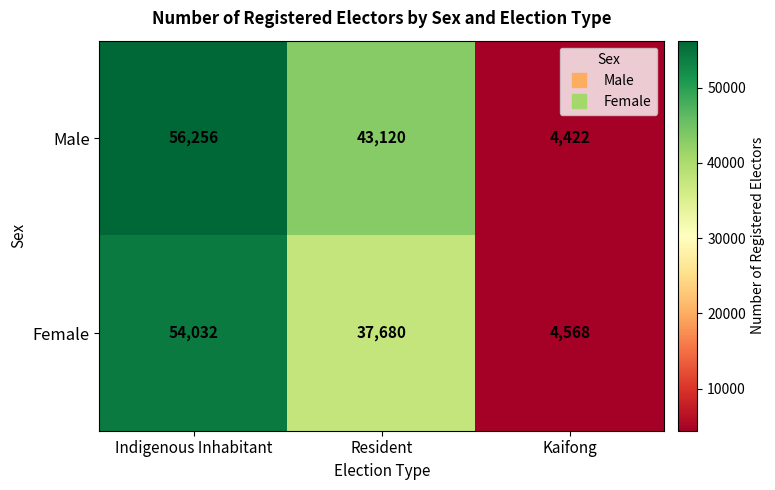

Count the Female values in the range 4568 to 54032.

3